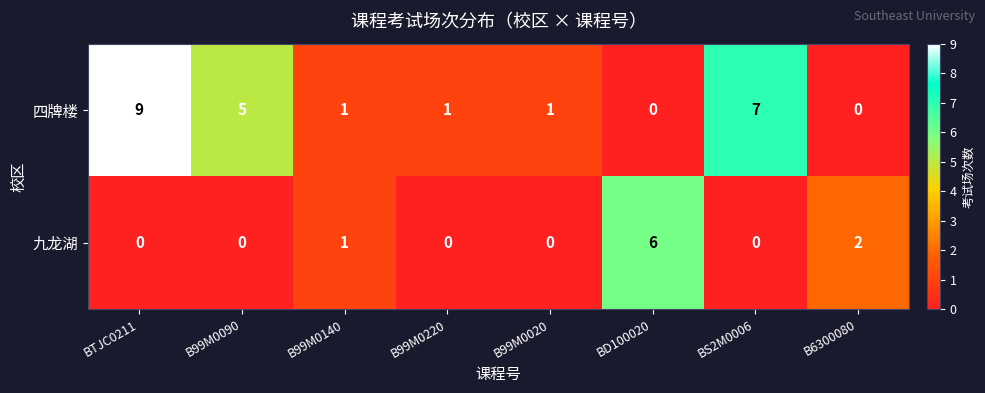

Rank the series by their maximum value, from highest to lowest.

四牌楼, 九龙湖